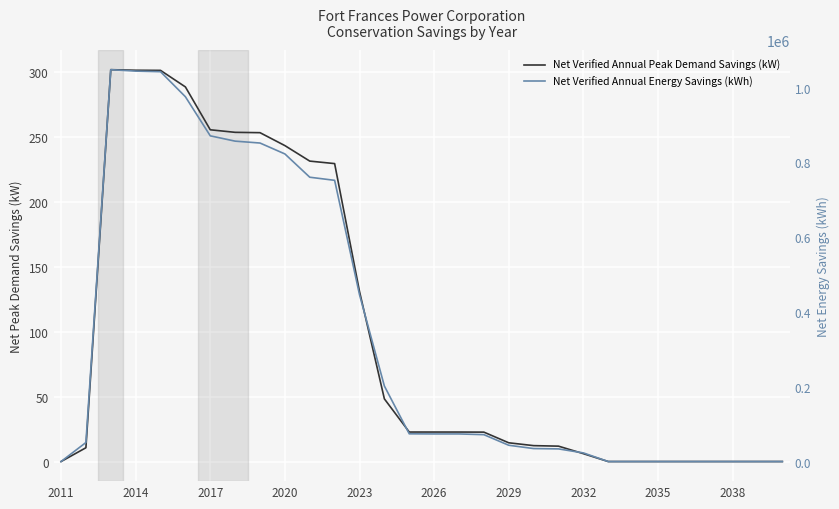

Reading left to right, extract all data points from this chart.

Net Verified Annual Peak Demand Savings (kW): 0.0	10.6	301.4	301.0	300.9	288.2	255.2	253.2	253.0	243.0	231.1	229.2	130.9	48.2	22.7	22.7	22.7	22.6	14.4	12.2	11.8	6.1	0.0	0.0	0.0	0.0	0.0	0.0	0.0	0.0
Net Verified Annual Energy Savings (kWh): 0.0	50912.6	1048112.0	1044278.1	1042684.4	975722.5	871165.2	856972.2	851921.2	822766.4	760469.9	752155.2	446377.4	201995.4	74166.8	73839.0	73839.0	71900.3	43558.5	34740.9	33826.4	23104.8	0.0	0.0	0.0	0.0	0.0	0.0	0.0	0.0